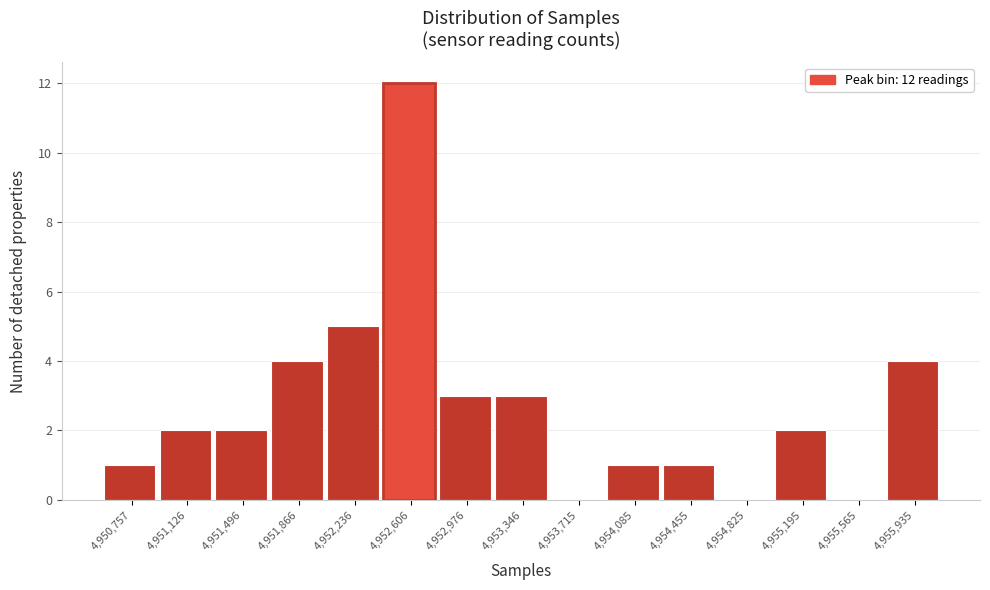

Reading left to right, transcribe all the data shown in this chart.

4,950,757=1	4,951,126=2	4,951,496=2	4,951,866=4	4,952,236=5	4,952,606=12	4,952,976=3	4,953,346=3	4,953,715=0	4,954,085=1	4,954,455=1	4,954,825=0	4,955,195=2	4,955,565=0	4,955,935=4